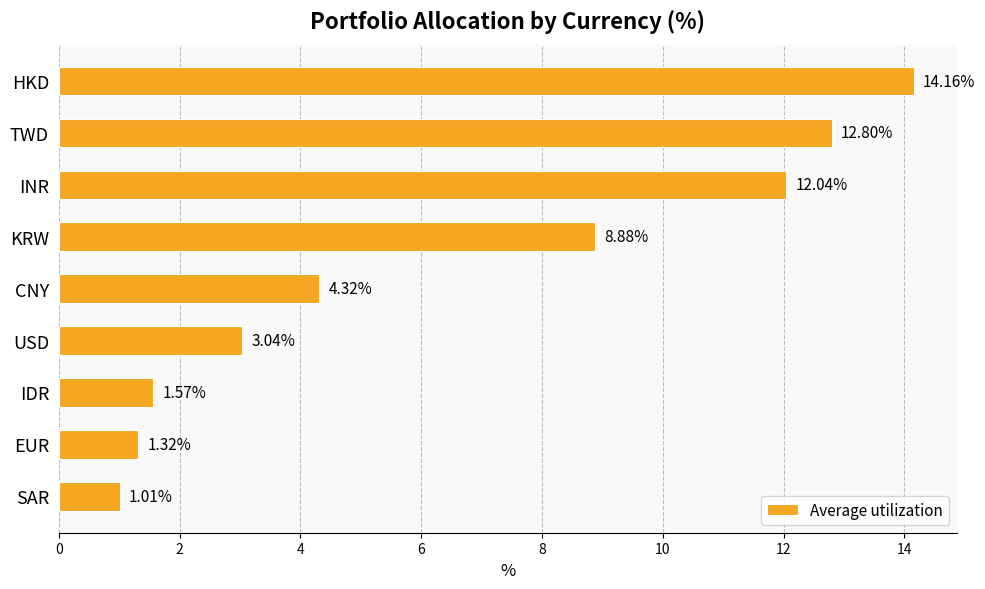

Rank the categories by value from highest to lowest.

HKD, TWD, INR, KRW, CNY, USD, IDR, EUR, SAR